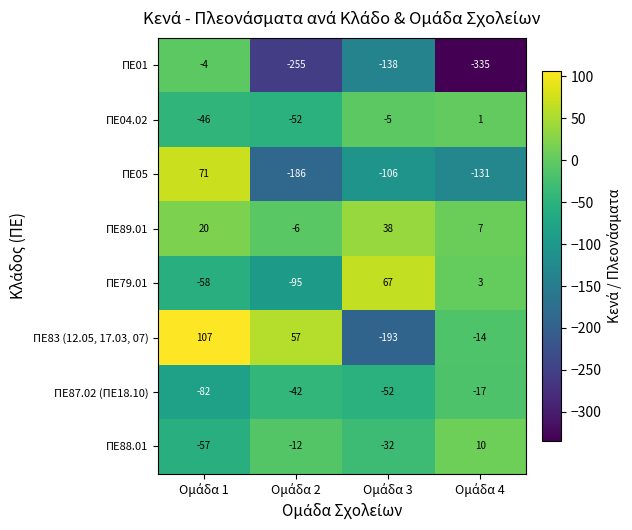

Which series has the largest total across all categories?

ΠΕ89.01